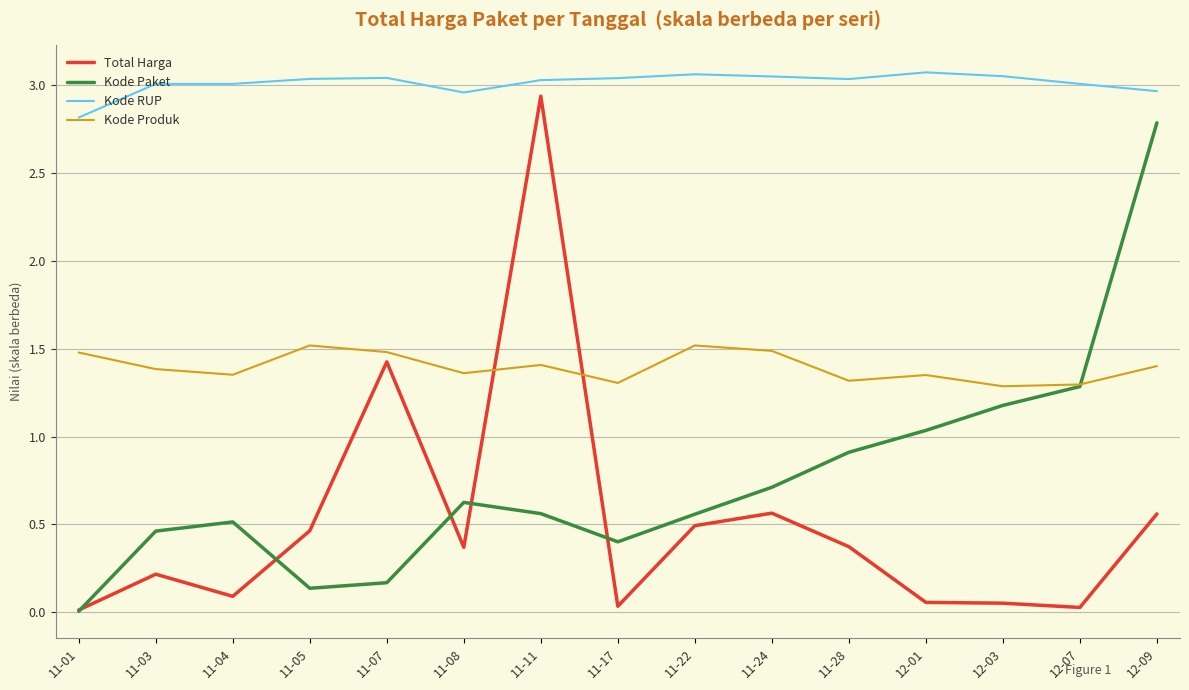

What is the difference between the maximum and second lowest values in the Kode Produk series?

0.2